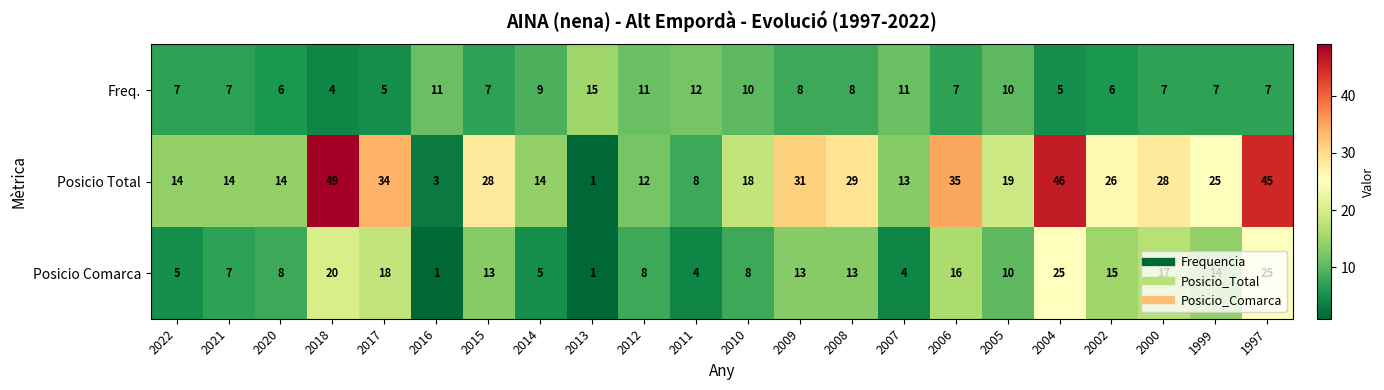

What is the difference between the maximum and second lowest values in the Posicio Comarca series?

24